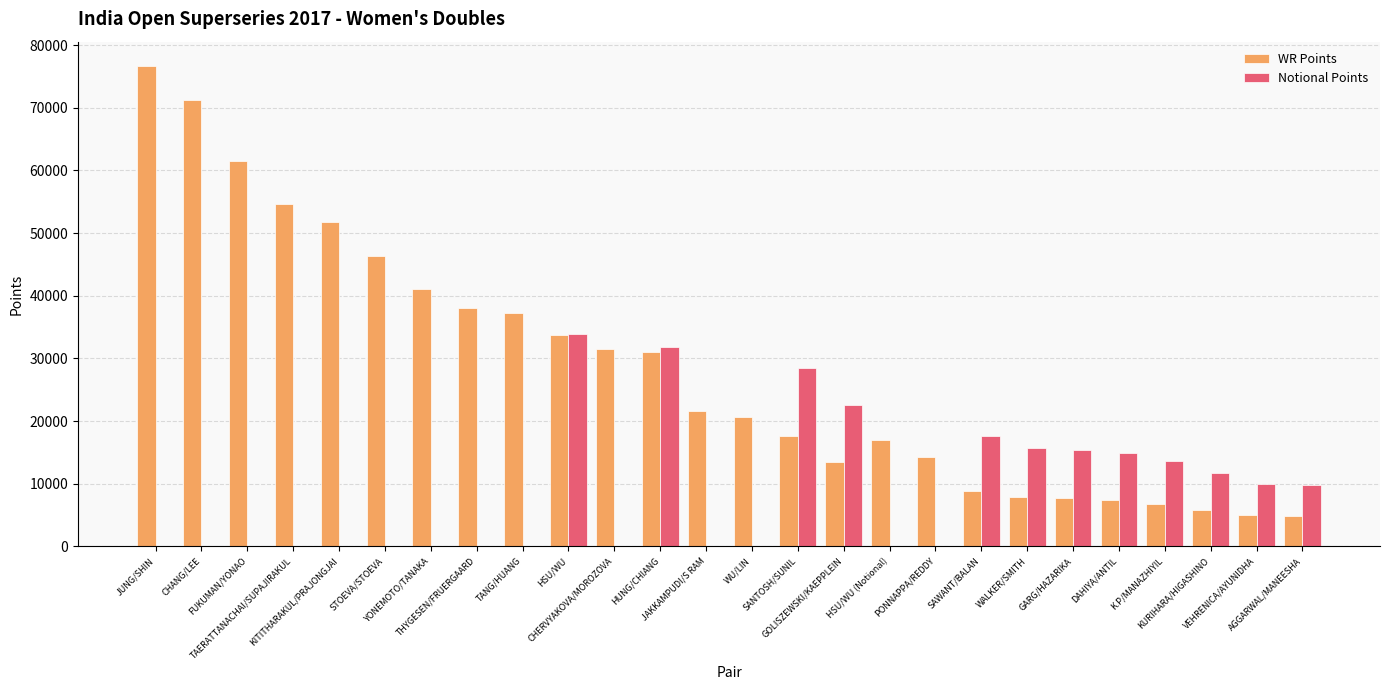

Which series has the largest total across all categories?

WR Points